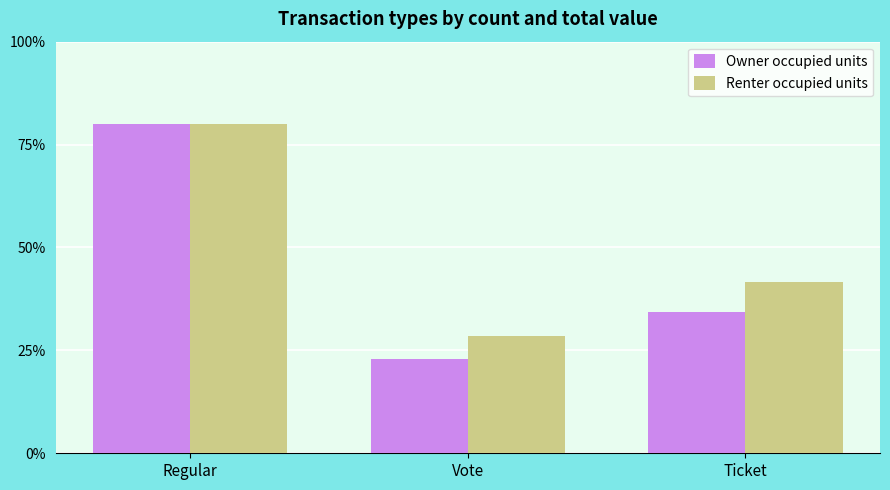

At how many categories does at least one series exceed 65?

1